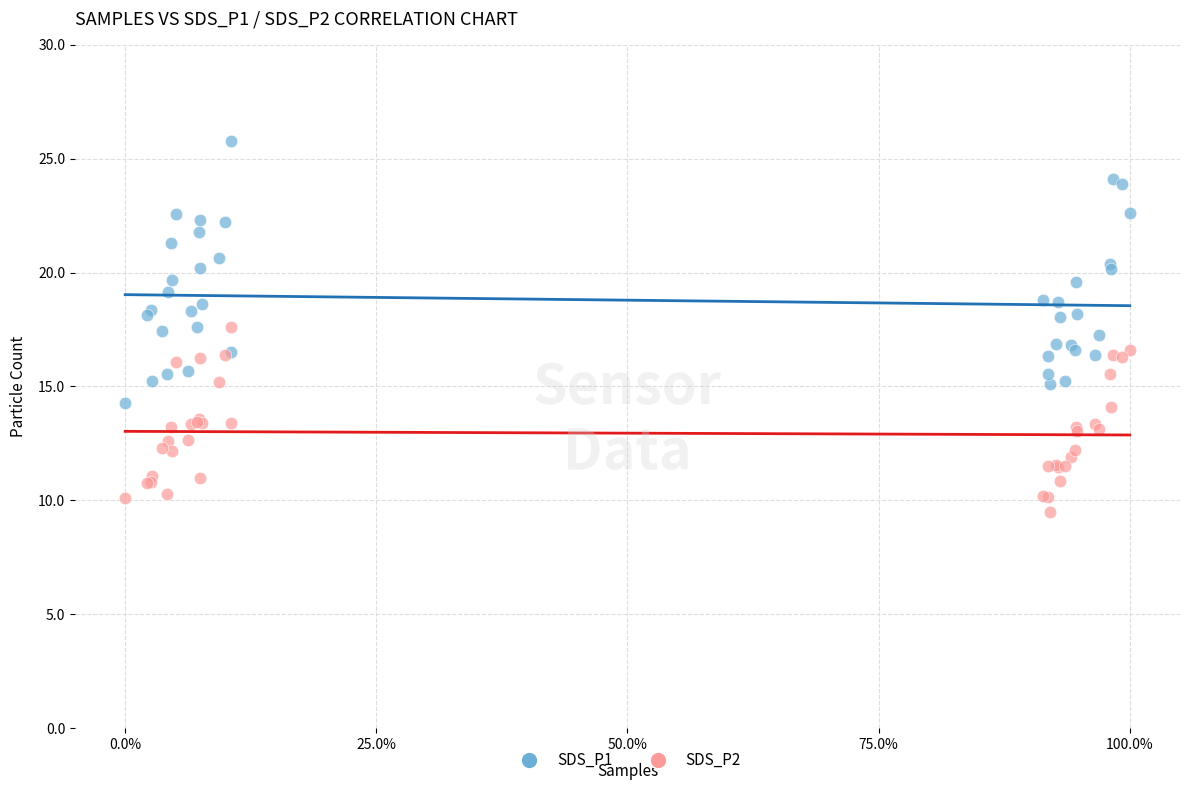

What is the X range (max minus min) for the scatter plot?

1.0